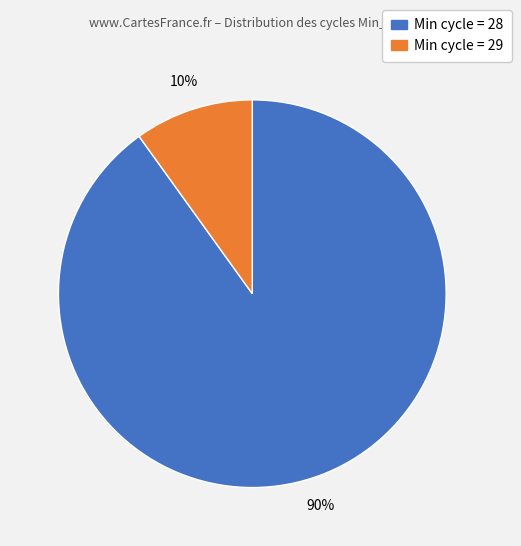

To the nearest percent, what is the average slice percentage?

50%